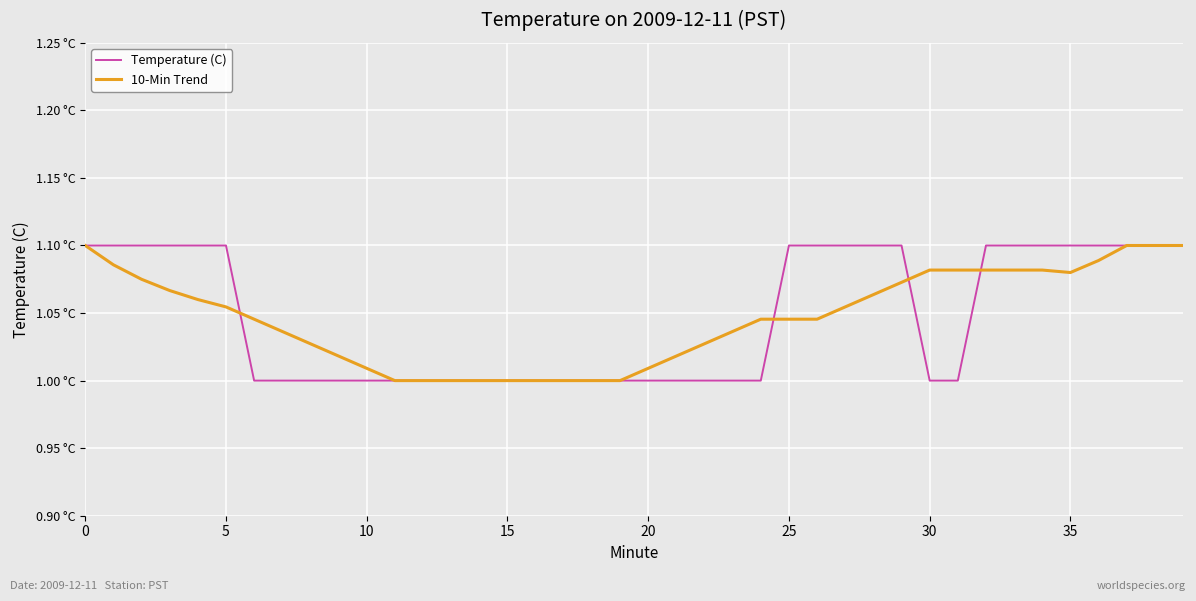

Which series has the largest total across all categories?

Temperature (C)